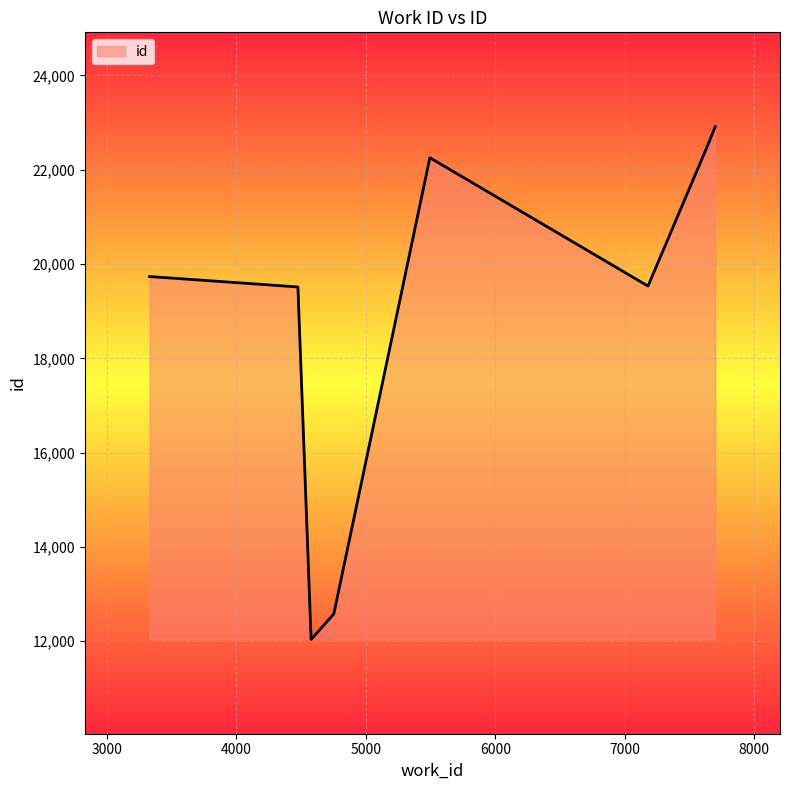

What is the greatest value displayed?

22912